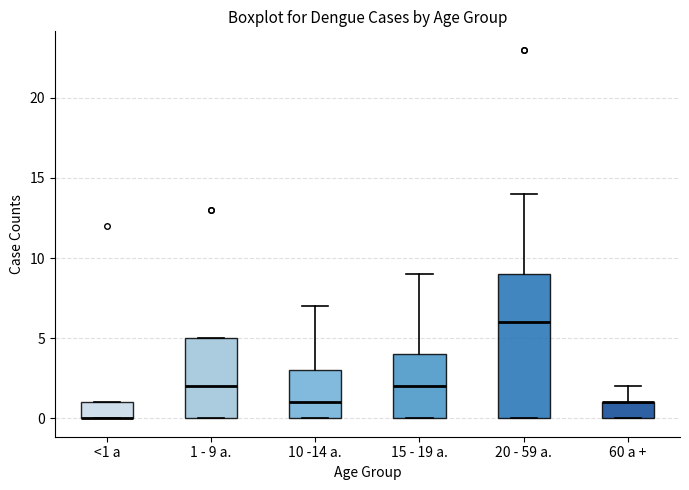

Where is the lower edge of the box for 60 a + on the y-axis? The values are not printed on the chart, so give them approximately, as read against the axis.

0